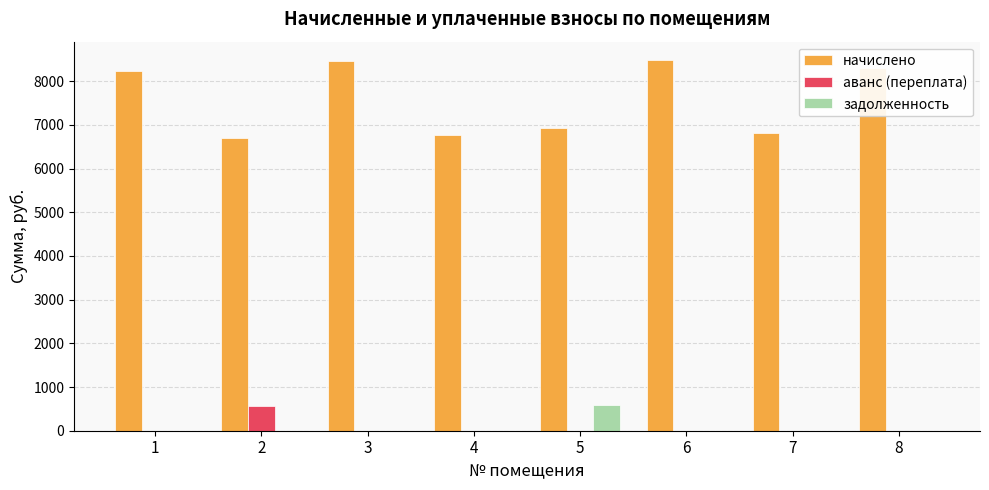

True or false: начислено has a value of 6697.0 at 2.

True